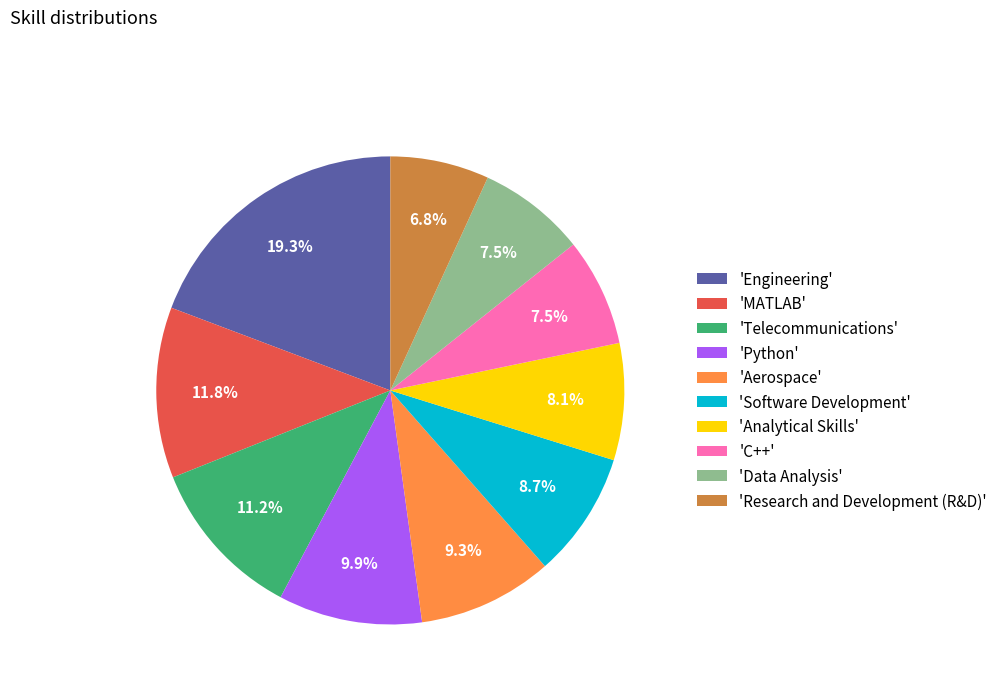

Which category has the smallest portion of the pie?

'Research and Development (R&D)'